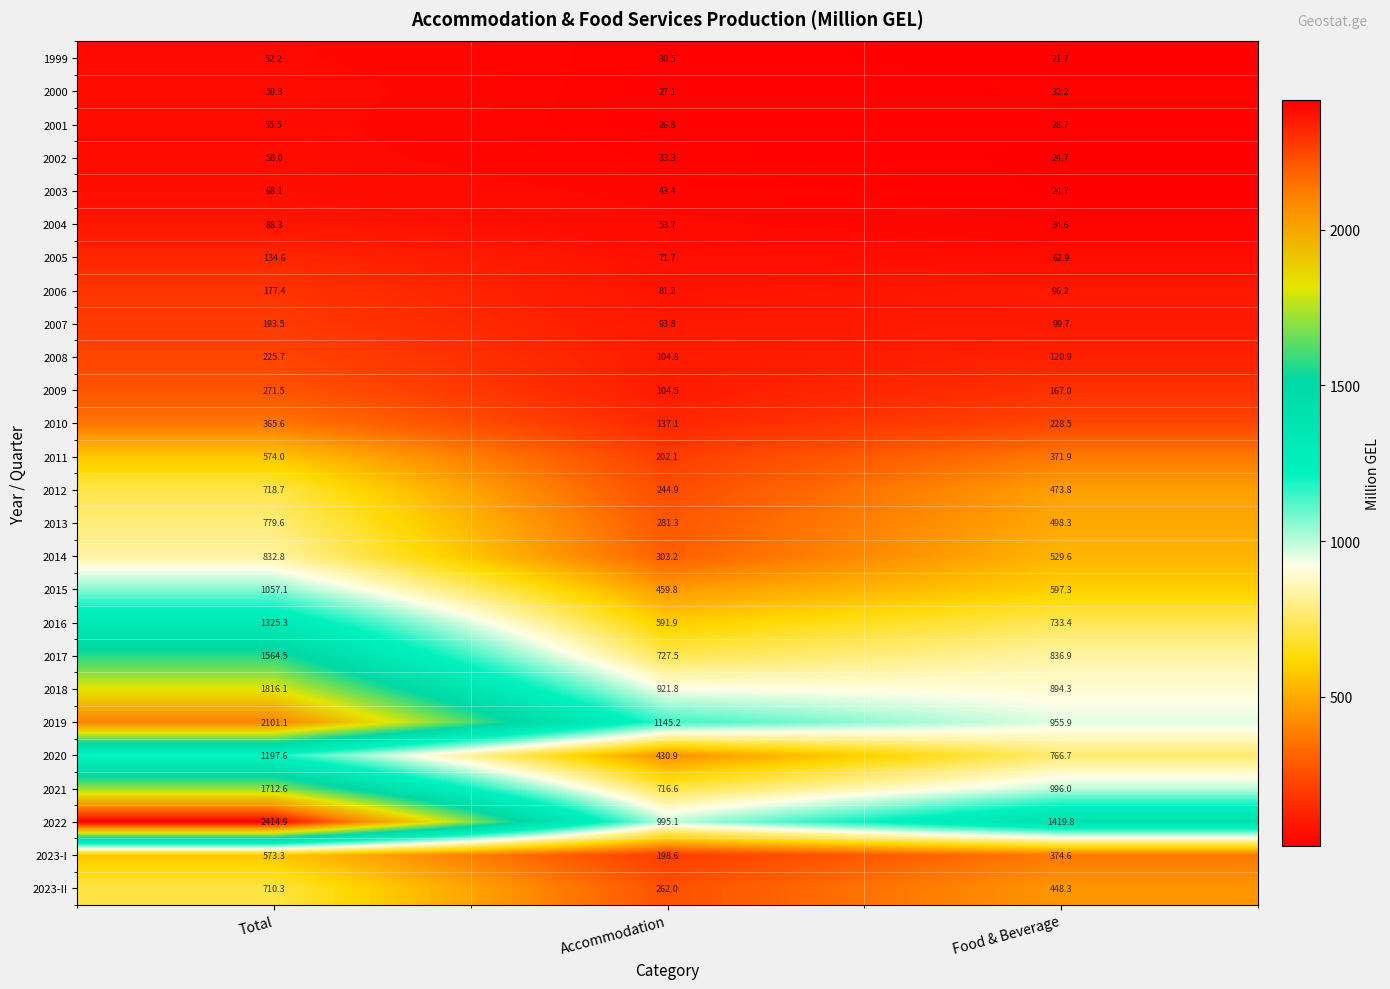

Between Accommodation and Food & Beverage, which series saw the biggest shift?

2022